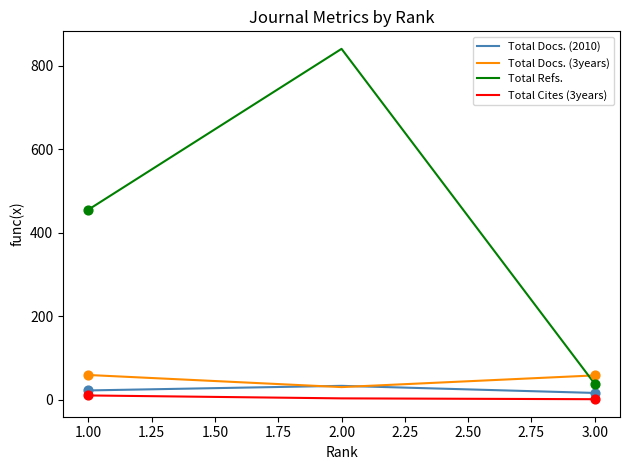

Between 1.00 and 2.00, which series saw the biggest shift?

Total Refs.